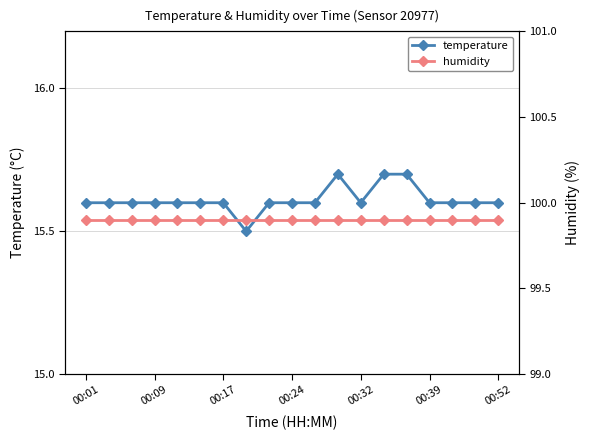

Reading left to right, list all the values displayed in this chart.

temperature: 15.6	15.6	15.6	15.6	15.6	15.6	15.6	15.5	15.6	15.6	15.6	15.7	15.6	15.7	15.7	15.6	15.6	15.6	15.6
humidity: 99.9	99.9	99.9	99.9	99.9	99.9	99.9	99.9	99.9	99.9	99.9	99.9	99.9	99.9	99.9	99.9	99.9	99.9	99.9